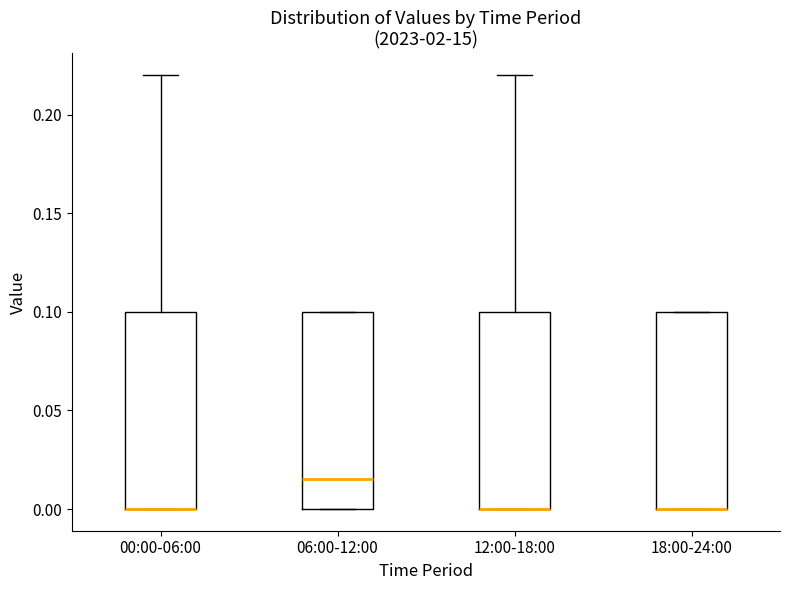

Reading left to right, read every box against the y-axis: the position of its median line, the range the box covers, and the ends of its whiskers. The values are not printed on the chart, so give them approximately, as read against the axis.

00:00-06:00: median 0.000 (drawn on the box's lower edge), box 0.000 to 0.100, whiskers 0.000 to 0.220
06:00-12:00: median 0.015, box 0.000 to 0.100, whiskers 0.000 to 0.100
12:00-18:00: median 0.000 (drawn on the box's lower edge), box 0.000 to 0.100, whiskers 0.000 to 0.220
18:00-24:00: median 0.000 (drawn on the box's lower edge), box 0.000 to 0.100, whiskers 0.000 to 0.100